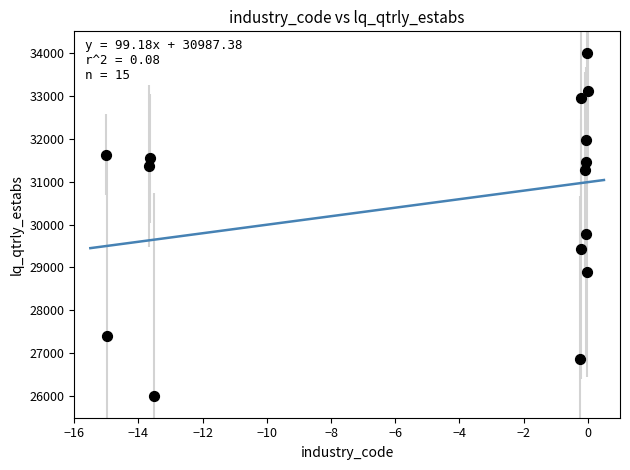

What is the range of X values (max minus min)?

15.0